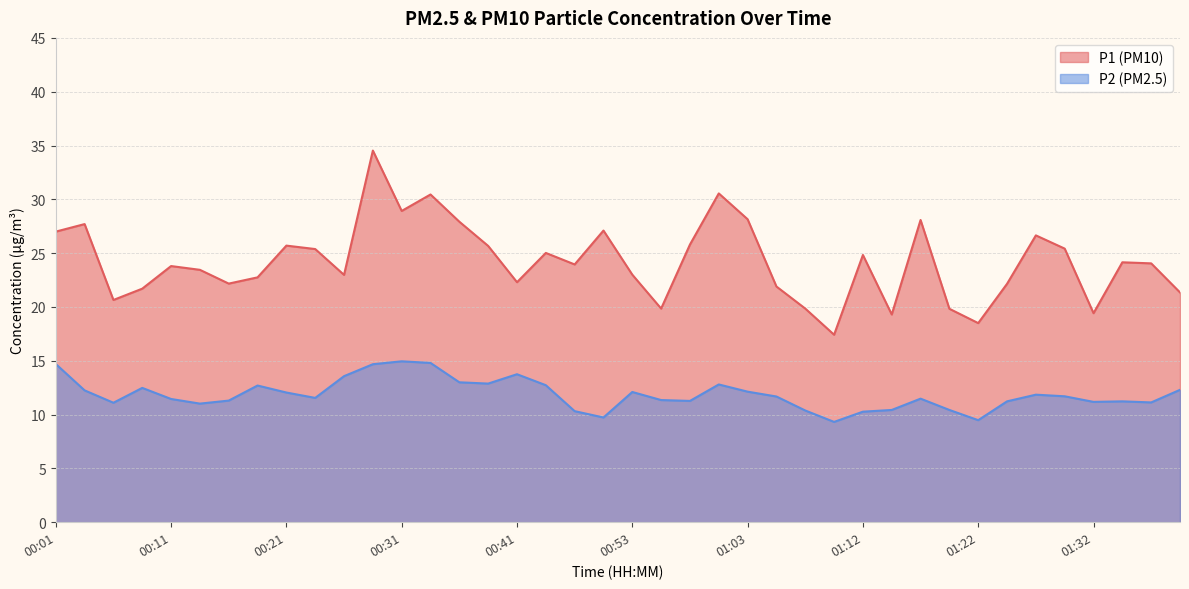

At which label does P2 first exceed 11?

00:01